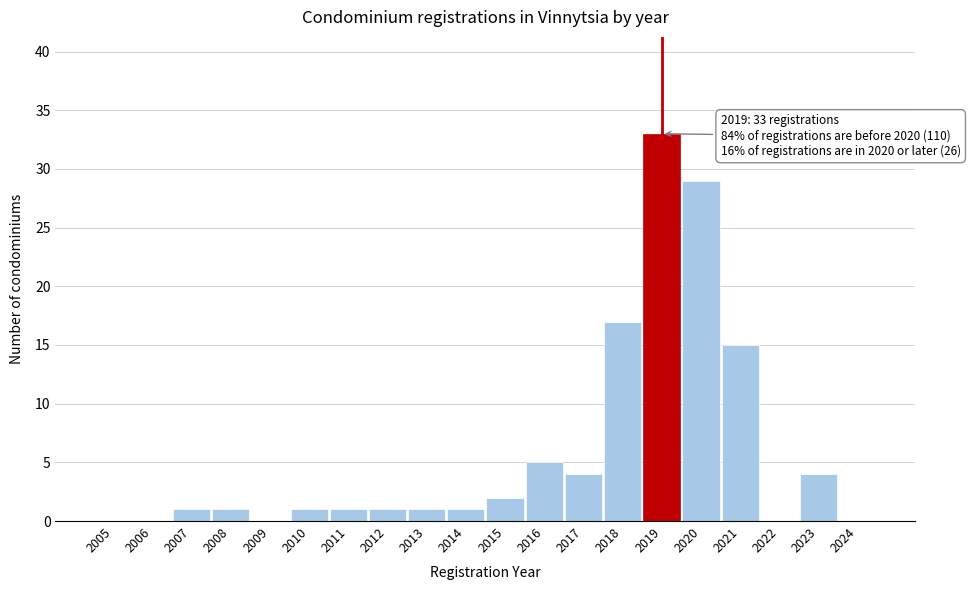

Reading left to right, what are all the values shown in this chart?

2005=0	2006=0	2007=1	2008=1	2009=0	2010=1	2011=1	2012=1	2013=1	2014=1	2015=2	2016=5	2017=4	2018=17	2019=33	2020=29	2021=15	2022=0	2023=4	2024=0